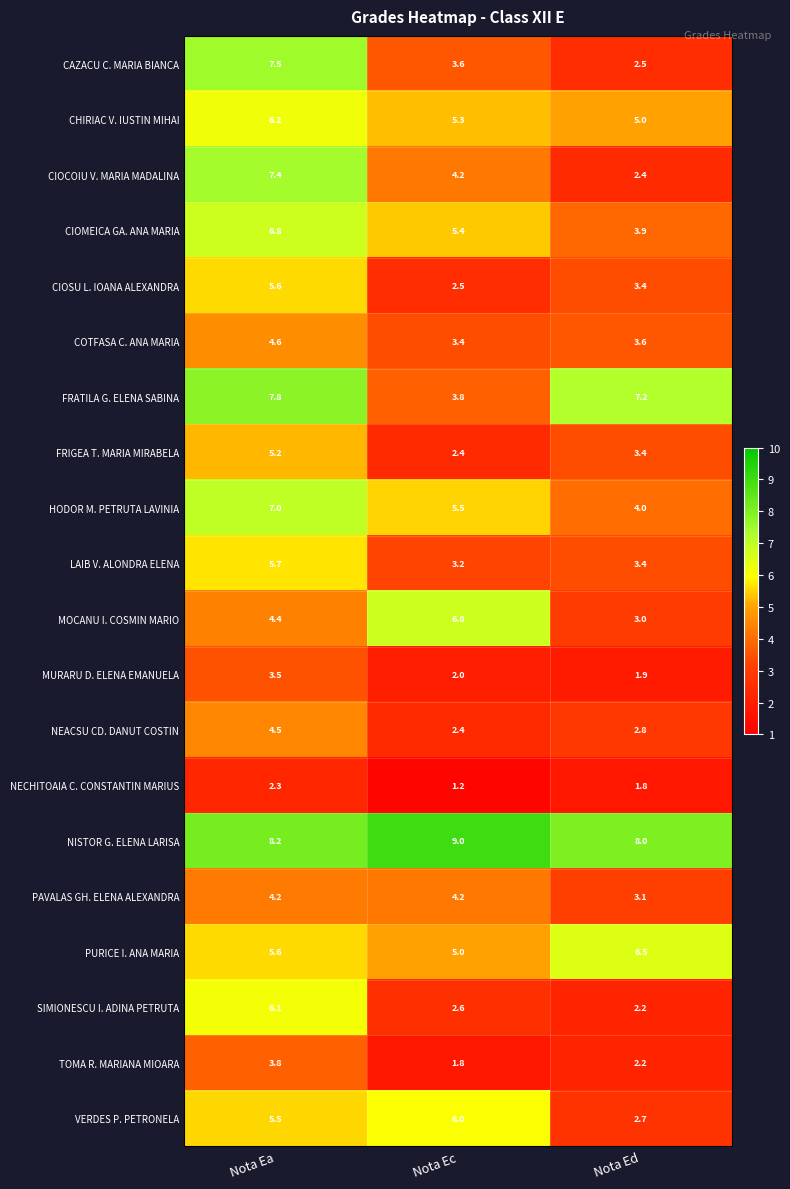

At which category does the chart reach its peak across all series?

Nota Ec